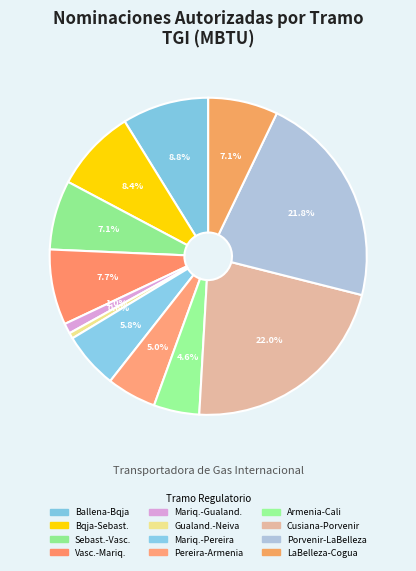

How many segments does this pie chart have?

12